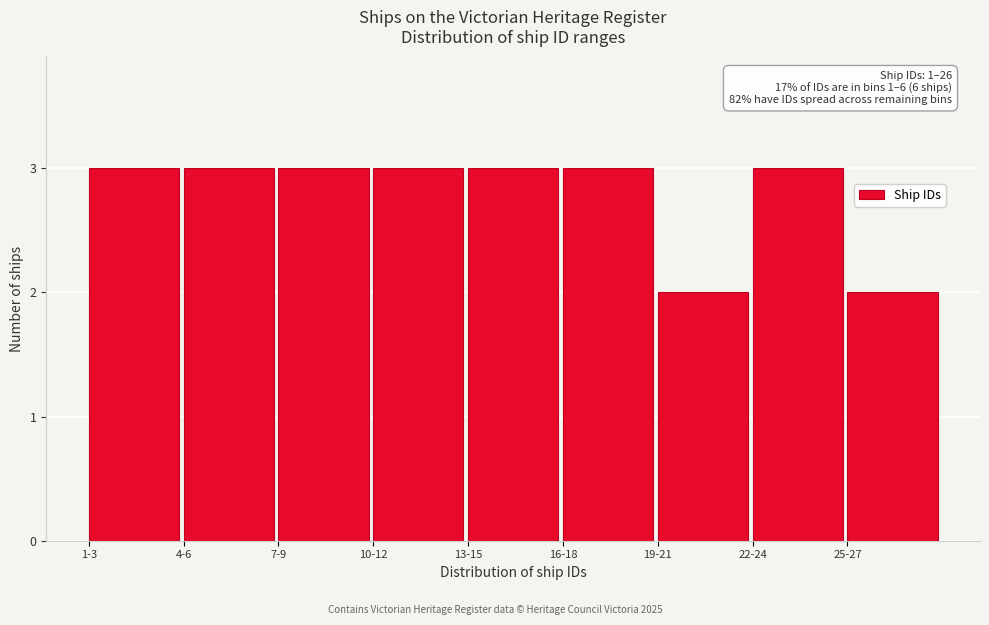

Reading left to right, transcribe all the data shown in this chart.

1-3=3	4-6=3	7-9=3	10-12=3	13-15=3	16-18=3	19-21=2	22-24=3	25-27=2